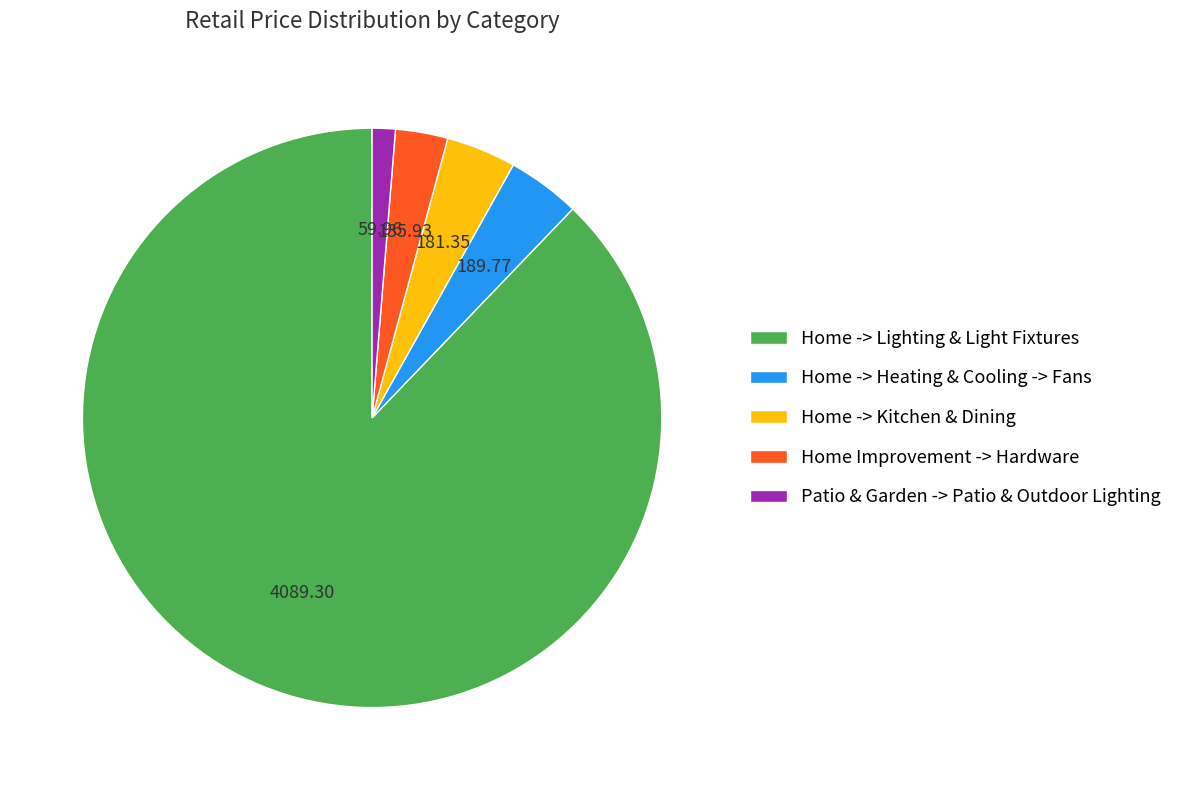

What is the smallest slice in the pie chart?

Patio & Garden -> Patio & Outdoor Lighting